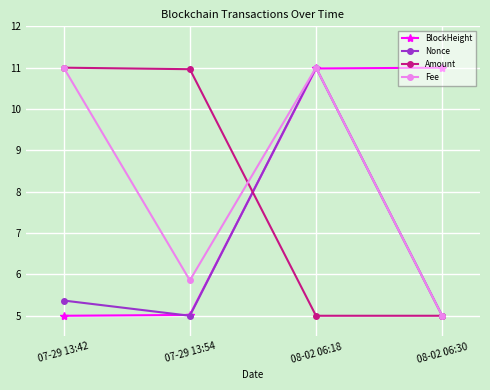

Reading right to left, list all the values displayed in this chart.

BlockHeight: 08-02 06:30=11.0	08-02 06:18=11.0	07-29 13:54=5.0	07-29 13:42=5.0
Nonce: 08-02 06:30=5.0	08-02 06:18=11.0	07-29 13:54=5.0	07-29 13:42=5.4
Amount: 08-02 06:30=5.0	08-02 06:18=5.0	07-29 13:54=11.0	07-29 13:42=11.0
Fee: 08-02 06:30=5.0	08-02 06:18=11.0	07-29 13:54=5.9	07-29 13:42=11.0